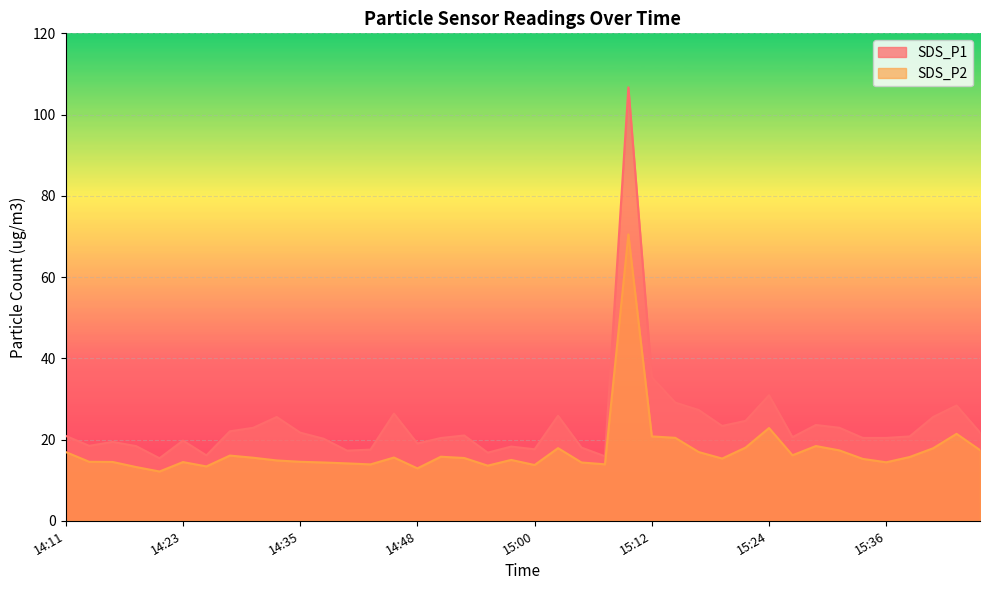

Reading right to left, extract all data points from this chart.

SDS_P1: 21.7	28.4	25.6	20.8	20.4	20.4	22.9	23.6	20.6	30.9	24.6	23.4	27.3	29.1	35.4	106.7	15.9	18.0	25.9	17.6	18.3	16.8	21.0	20.4	19.0	26.4	17.5	17.3	20.2	21.7	25.6	22.9	22.0	16.1	19.8	15.4	18.4	19.4	18.4	20.9
SDS_P2: 17.4	21.4	17.9	15.7	14.4	15.2	17.3	18.4	16.1	22.8	18.0	15.3	16.9	20.4	20.8	70.5	13.9	14.3	17.9	13.7	15.0	13.6	15.4	15.8	12.9	15.6	13.9	14.1	14.3	14.5	14.8	15.5	16.1	13.4	14.4	12.1	13.2	14.5	14.5	16.9